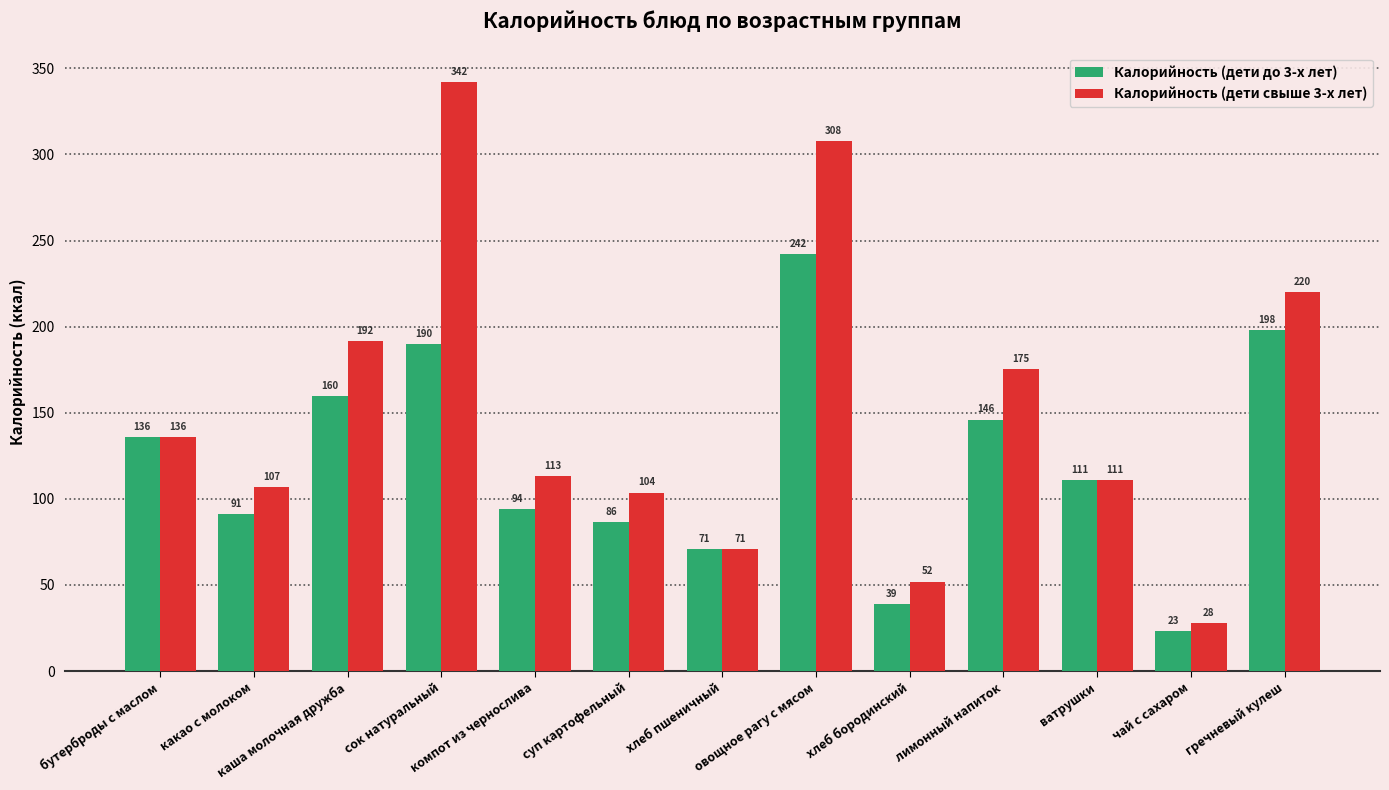

What are all the series names shown in the legend?

Калорийность (дети до 3-х лет), Калорийность (дети свыше 3-х лет)